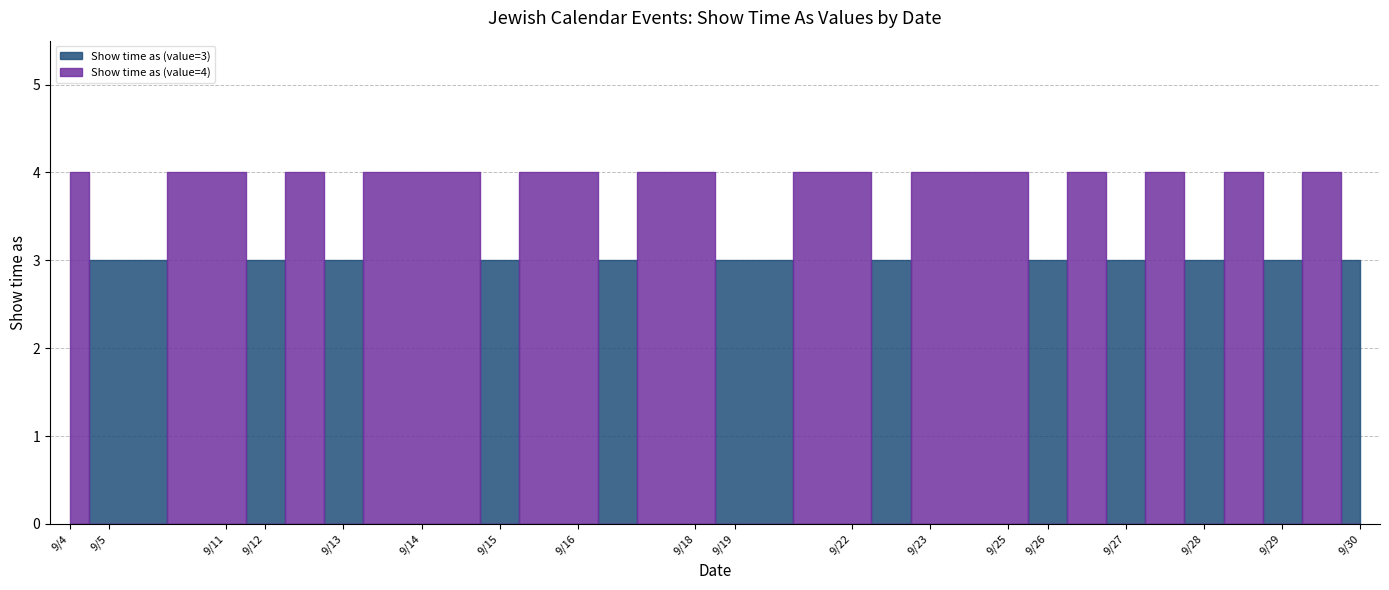

What is the approximate value of Show time as (value=4) at 9/14?

4